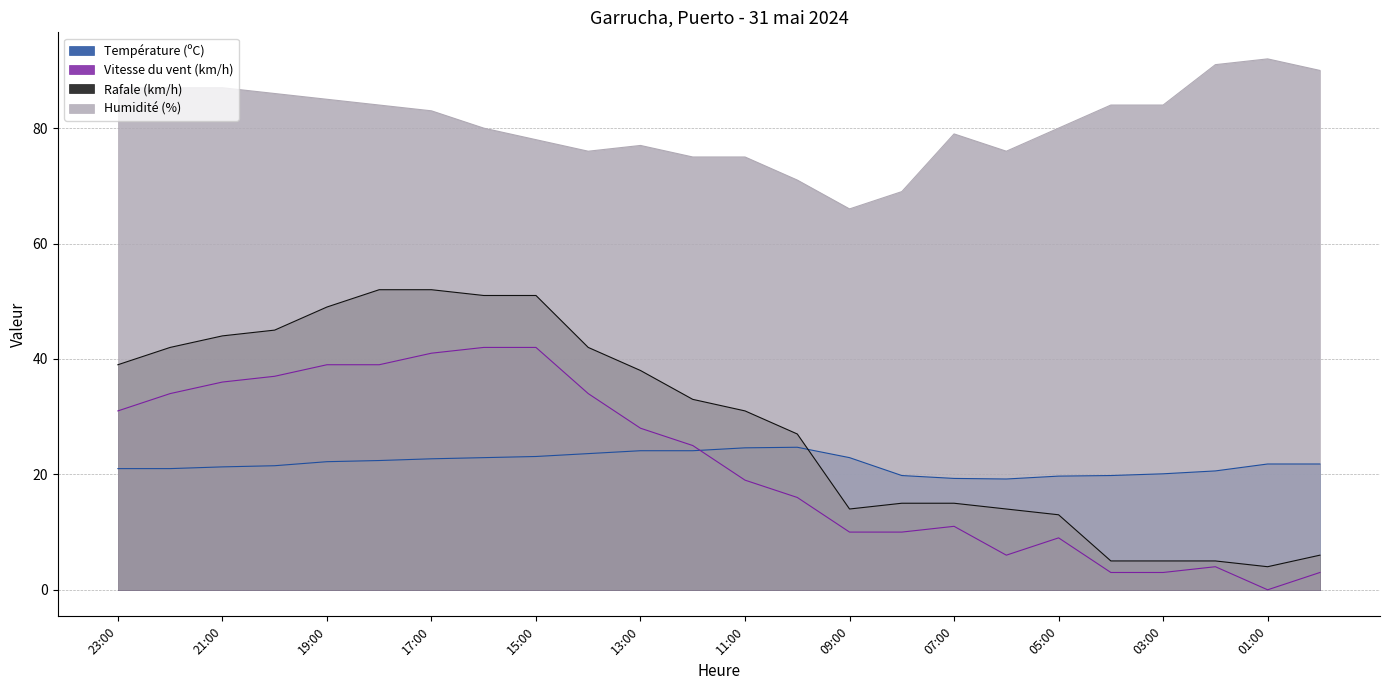

Which has a higher value, 09:00 or 02:00?

09:00